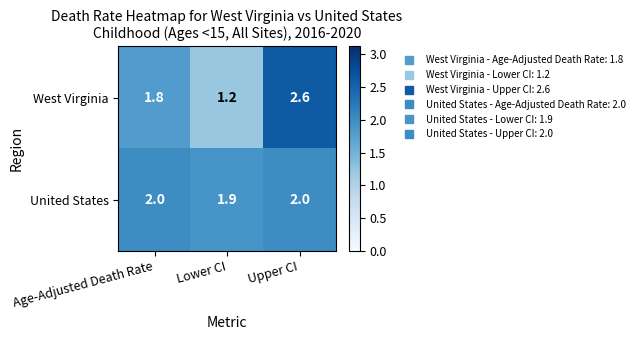

What is the total value across all series at Upper CI?

4.6